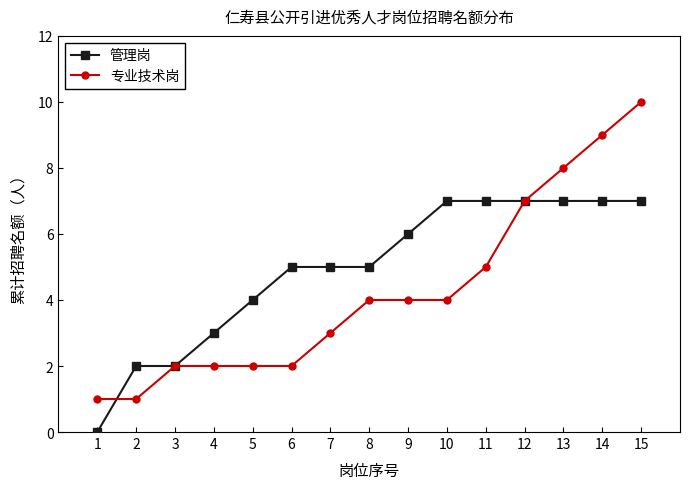

At which category is the sum across all series the highest?

15